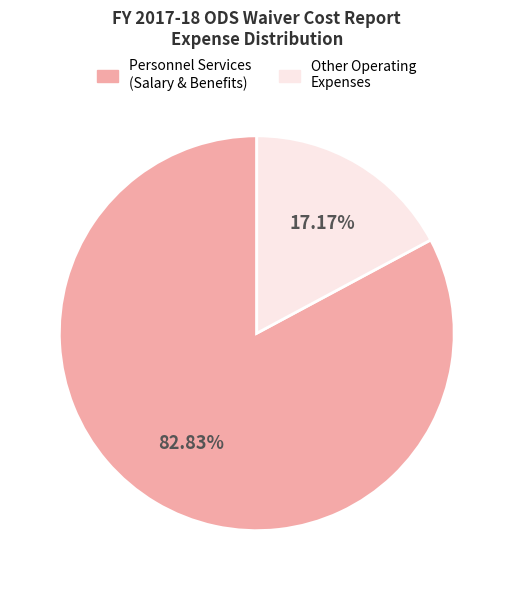

Which has a higher value, Personnel Services (Salary & Benefits) or Other Operating Expenses?

Personnel Services (Salary & Benefits)